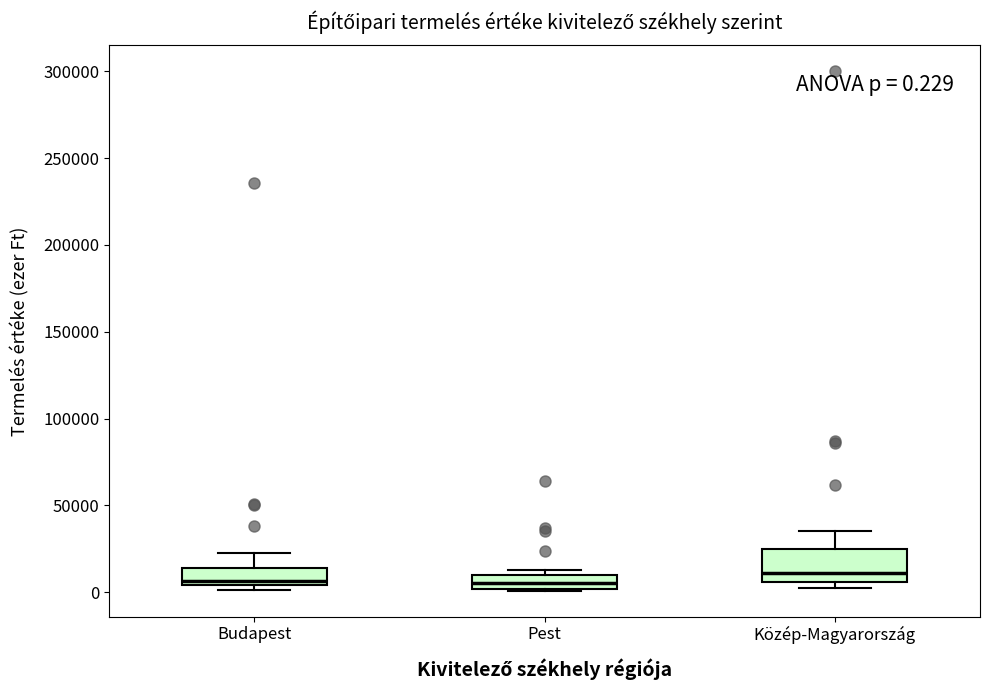

Which box is the tallest, from its lower edge to its upper edge?

Közép-Magyarország